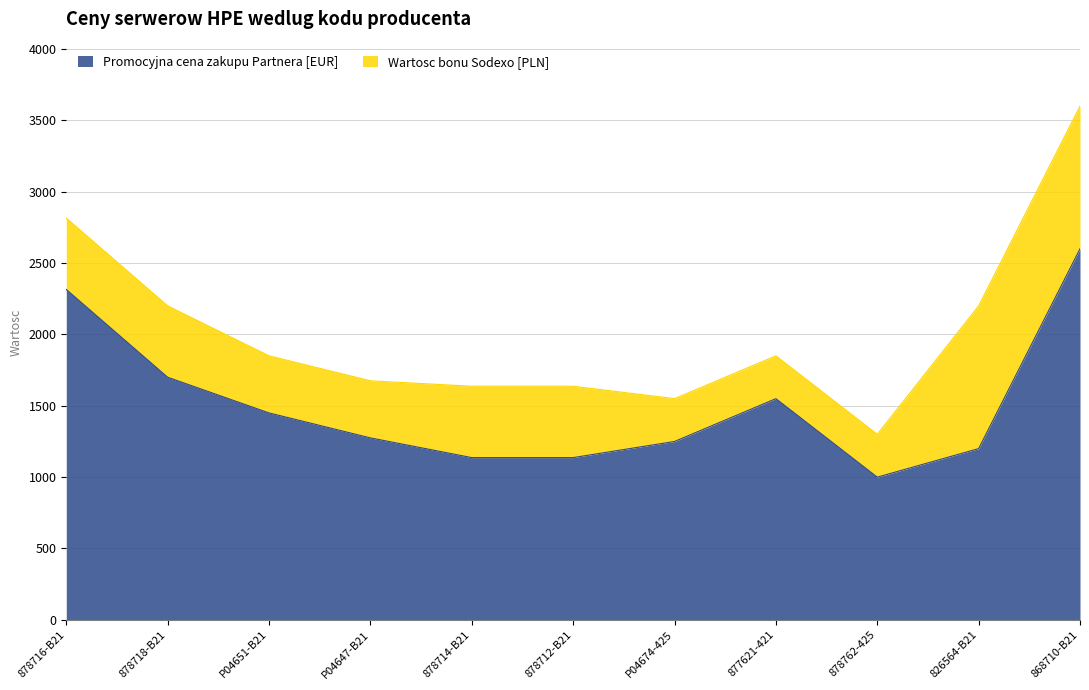

How many interior local valleys (lower than both neighbors) does the data have?

1